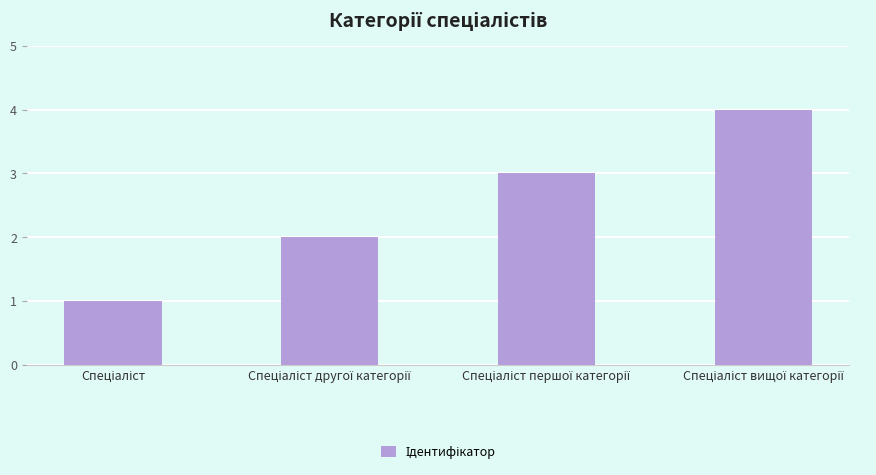

What is the difference between the maximum and minimum values?

3